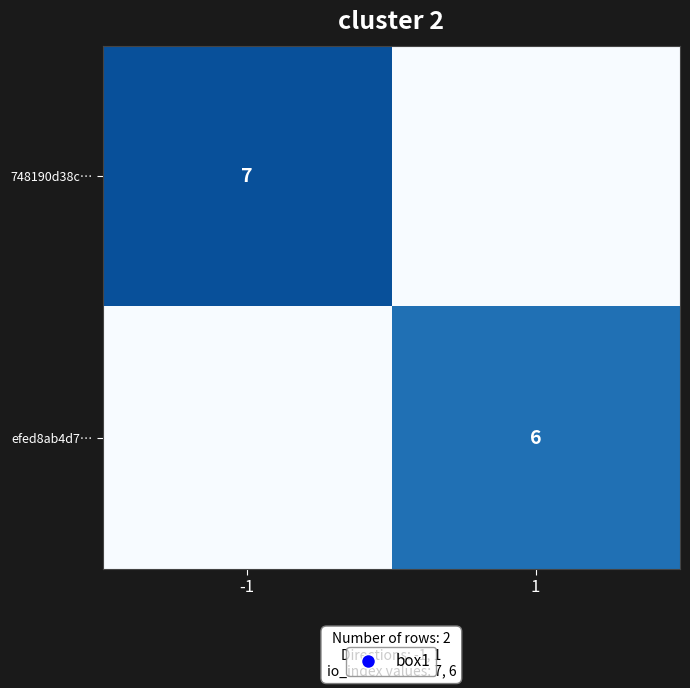

Is it true that 748190d38c… equals 7 at -1?

True